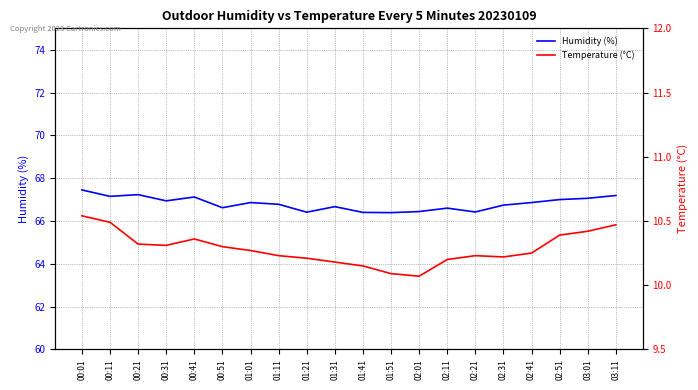

What is the difference between the maximum and minimum values in the Humidity (%) series?

1.1